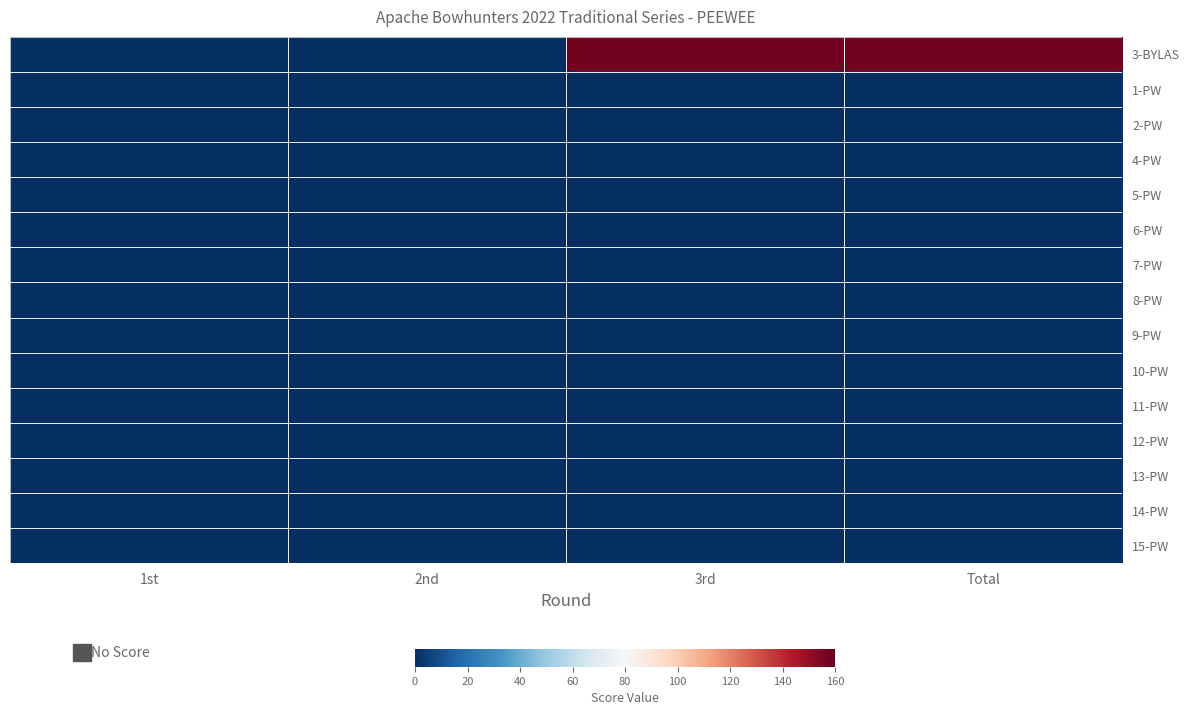

Reading right to left, extract all data points from this chart.

3-BYLAS: Total=157	3rd=157	2nd=0	1st=0
1-PW: Total=0	3rd=0	2nd=0	1st=0
2-PW: Total=0	3rd=0	2nd=0	1st=0
4-PW: Total=0	3rd=0	2nd=0	1st=0
5-PW: Total=0	3rd=0	2nd=0	1st=0
6-PW: Total=0	3rd=0	2nd=0	1st=0
7-PW: Total=0	3rd=0	2nd=0	1st=0
8-PW: Total=0	3rd=0	2nd=0	1st=0
9-PW: Total=0	3rd=0	2nd=0	1st=0
10-PW: Total=0	3rd=0	2nd=0	1st=0
11-PW: Total=0	3rd=0	2nd=0	1st=0
12-PW: Total=0	3rd=0	2nd=0	1st=0
13-PW: Total=0	3rd=0	2nd=0	1st=0
14-PW: Total=0	3rd=0	2nd=0	1st=0
15-PW: Total=0	3rd=0	2nd=0	1st=0